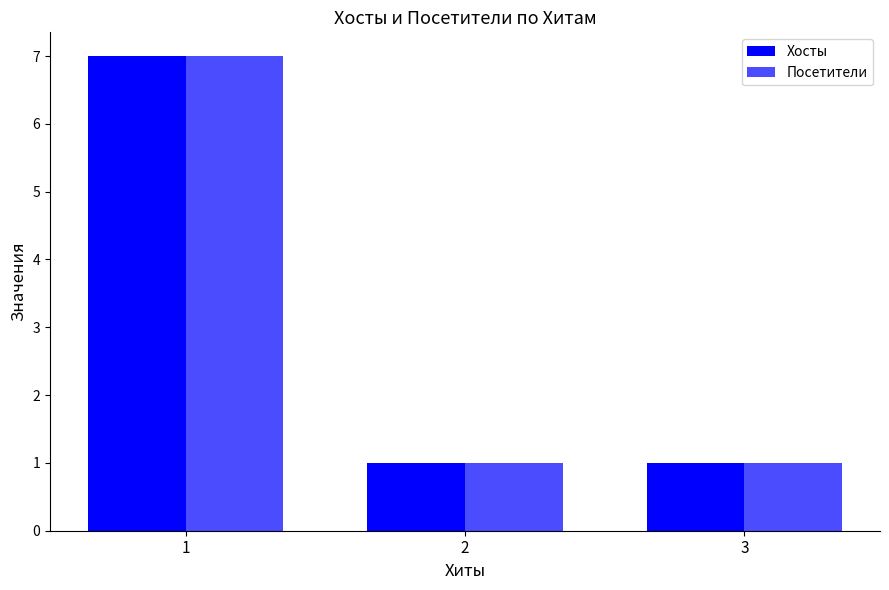

How many categories are shown in the chart?

3